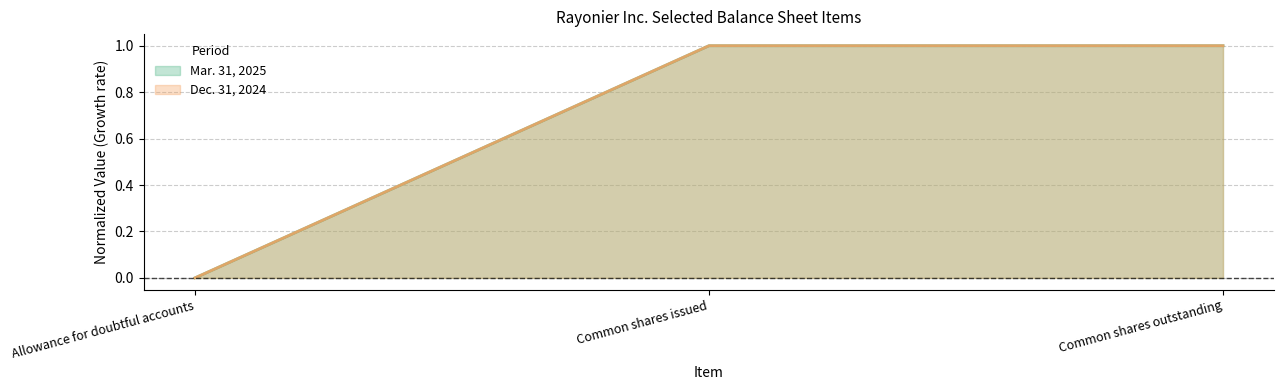

What is the difference between the Dec. 31, 2024 values at Common shares issued and Allowance for doubtful accounts?

1